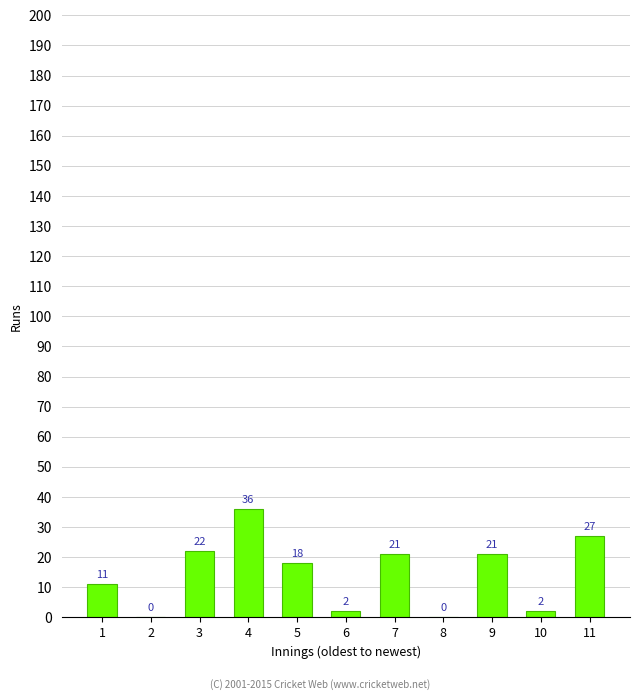

Between 6 and 11, which is larger?

11